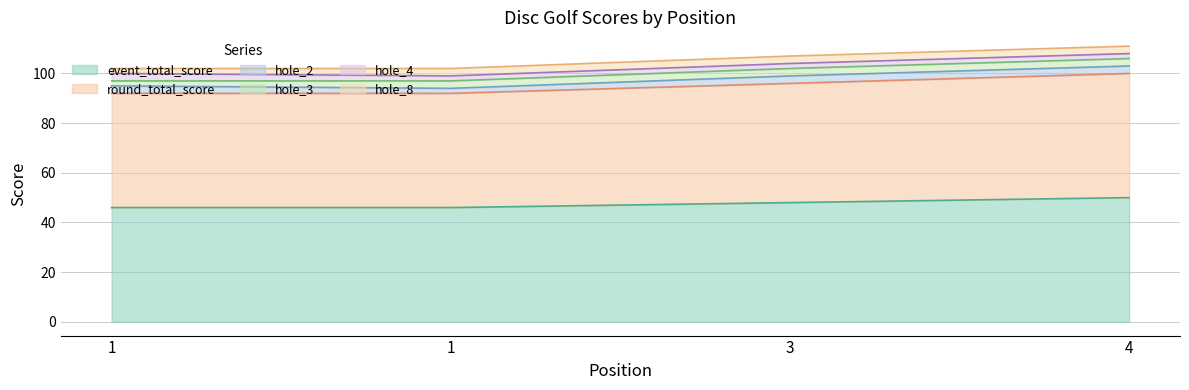

Where is hole_8 nearest to the value 2?

1